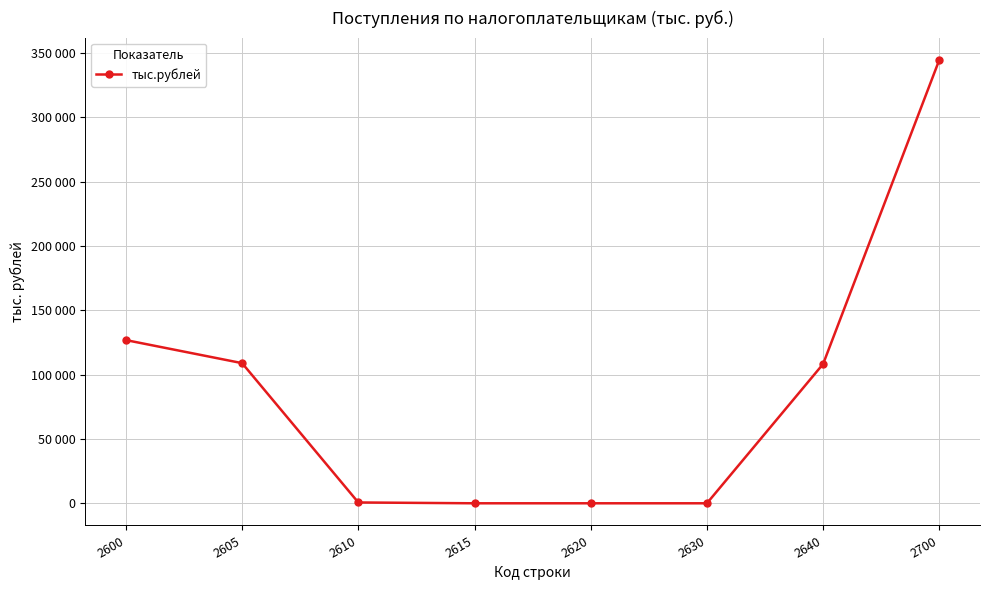

Does the chart have visible grid lines?

Yes